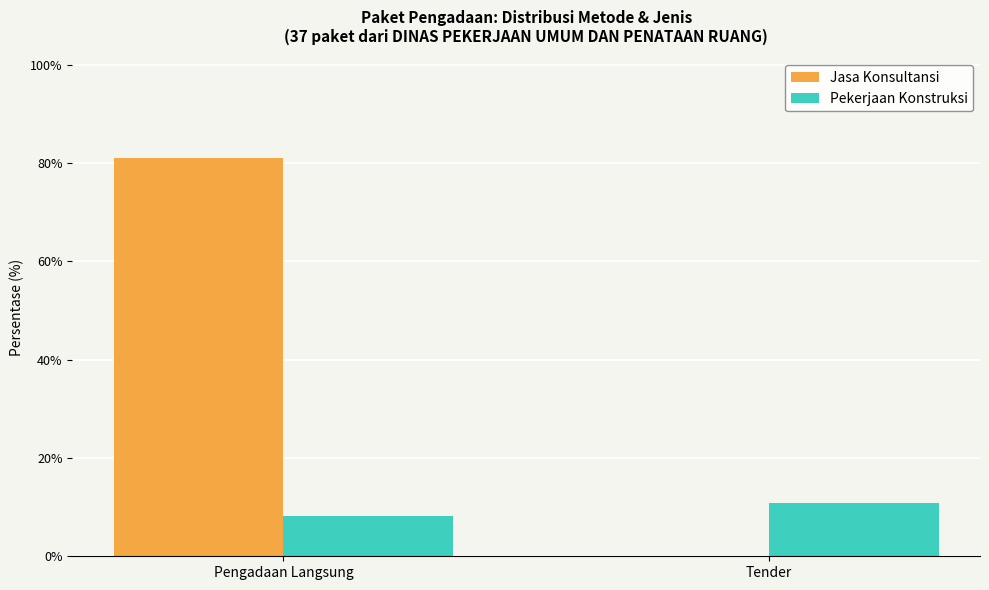

At which category is the sum across all series the highest?

Pengadaan Langsung